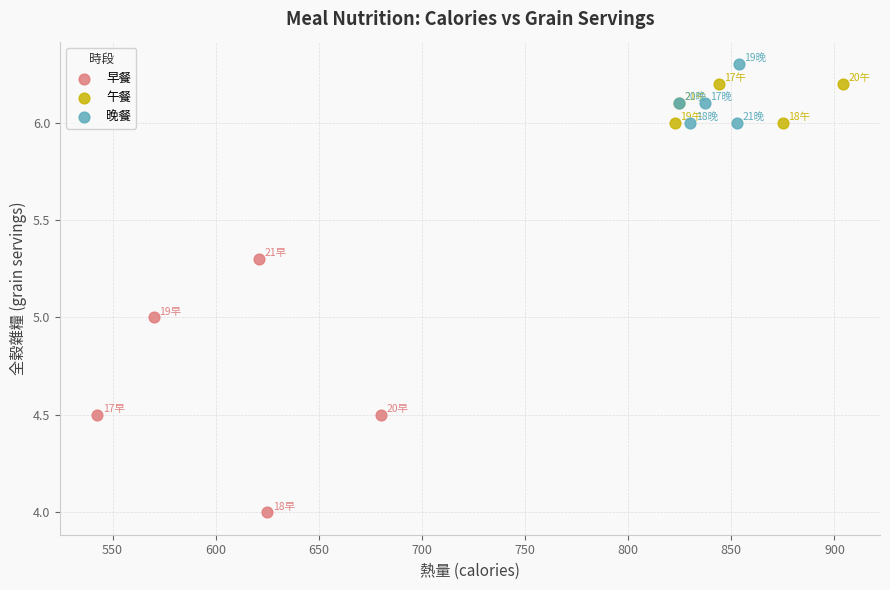

Which series has the largest Y range (max minus min)?

早餐